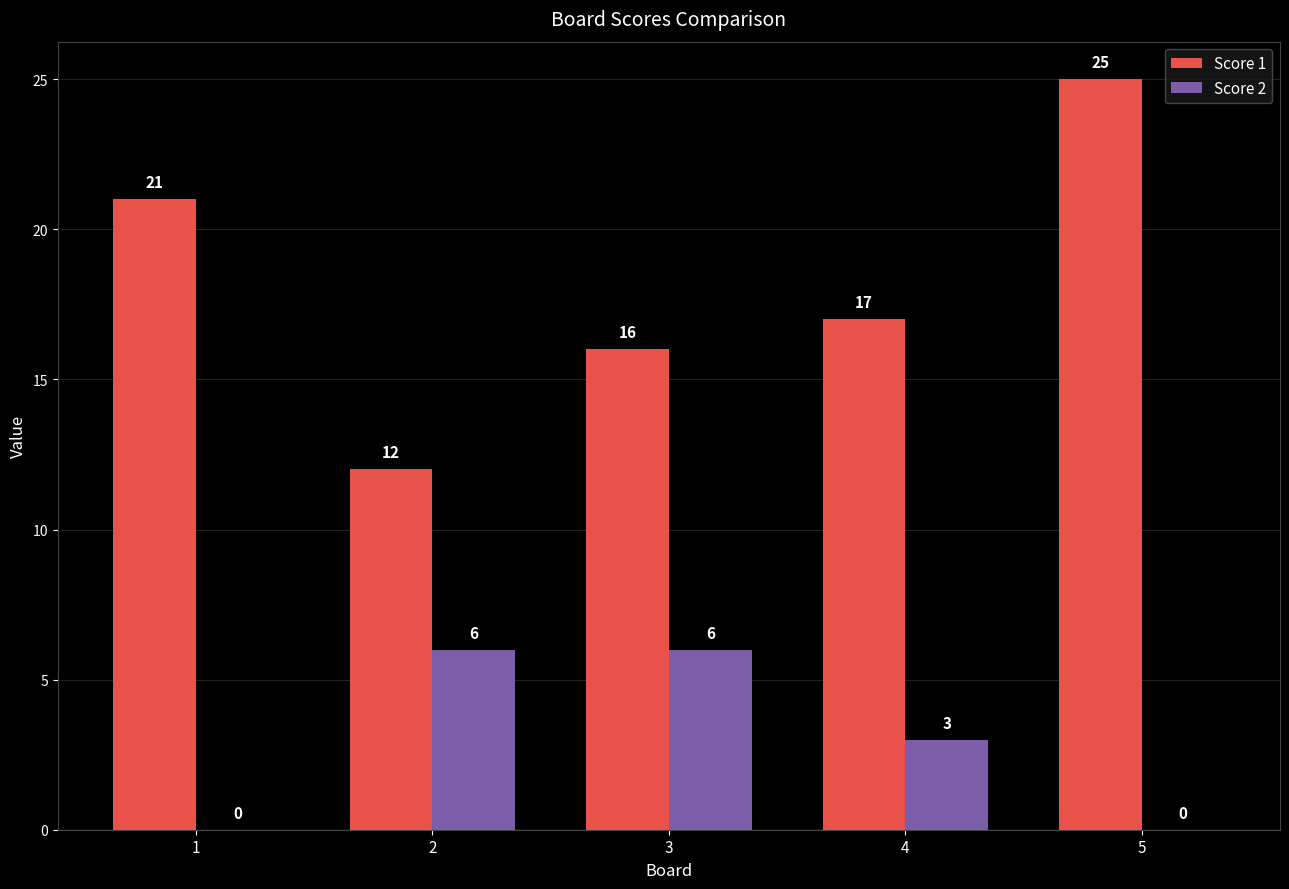

What is the sum of the Score 1 values at 2 and 4?

29